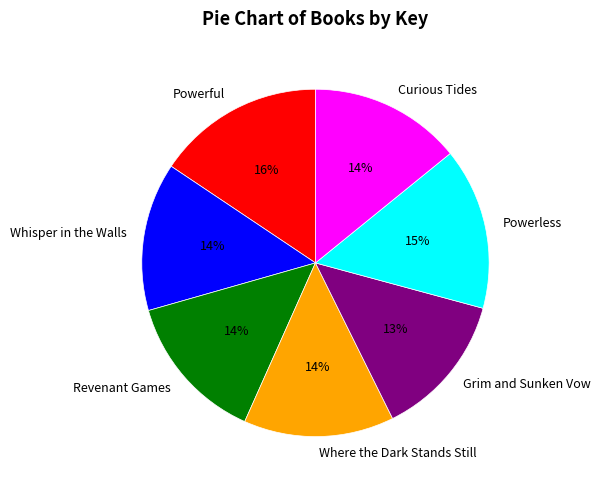

Does Grim and Sunken Vow represent more than half of the total?

No